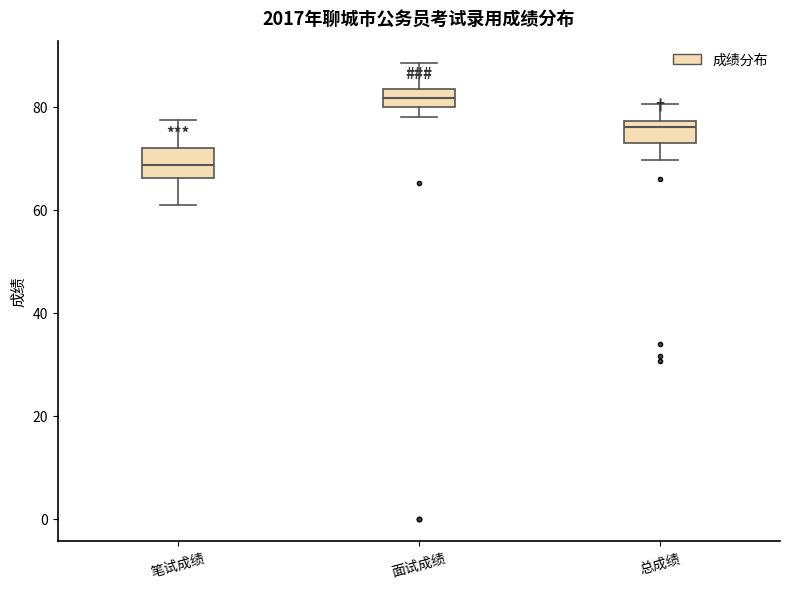

Reading left to right, read every box against the y-axis: the position of its median line, the range the box covers, and the ends of its whiskers. The values are not printed on the chart, so give them approximately, as read against the axis.

笔试成绩: median 68, box 66 to 72, whiskers 60 to 78
面试成绩: median 82, box 80 to 84, whiskers 78 to 88
总成绩: median 76, box 72 to 78, whiskers 70 to 80